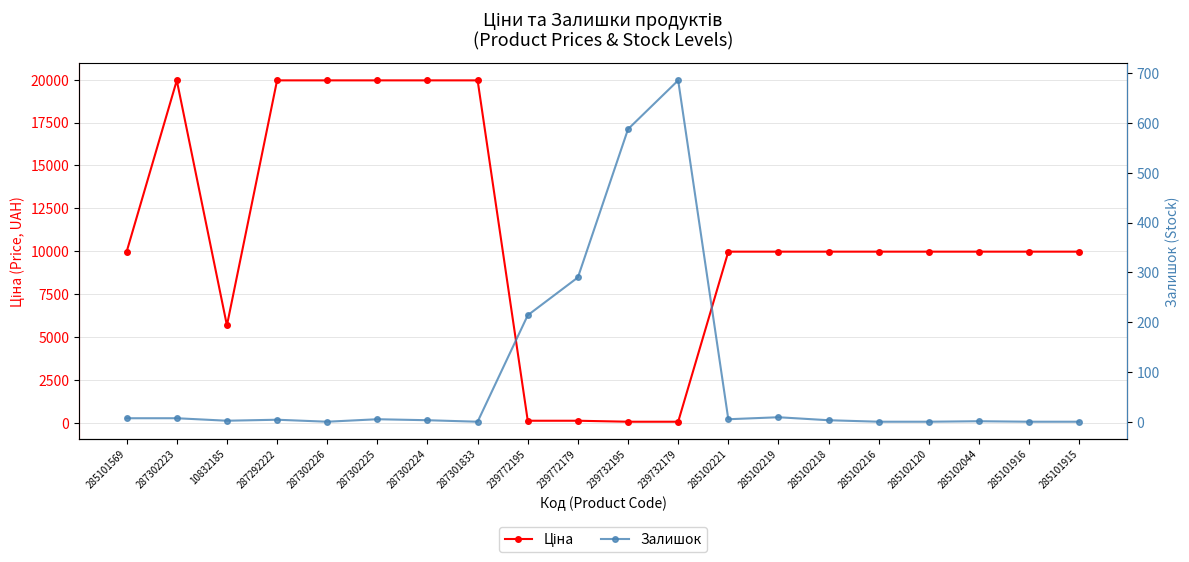

Where do Залишок and Ціна first cross each other?

287301833 and 239772195